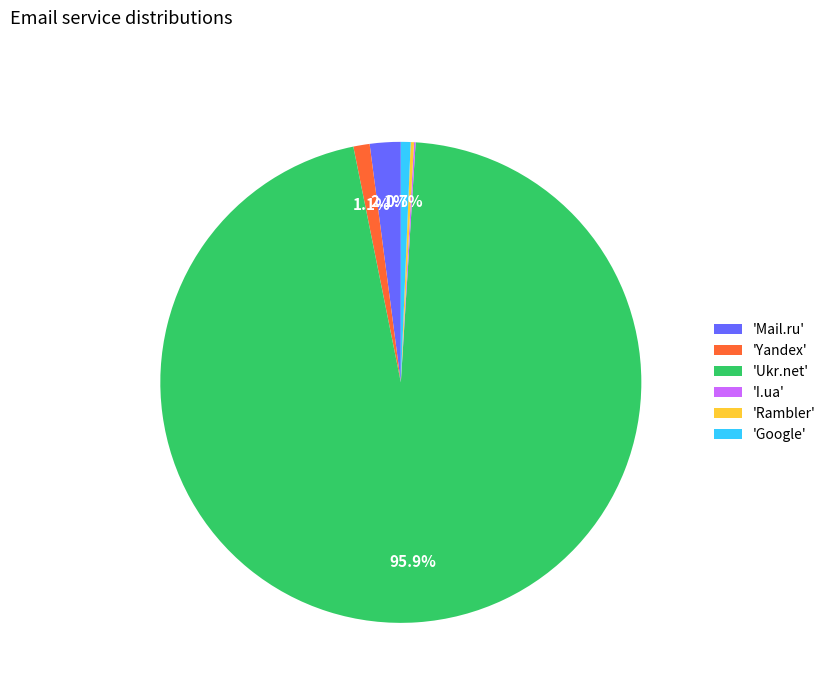

What is the ratio of the value at 'Google' to the value at 'Mail.ru'?

0.3